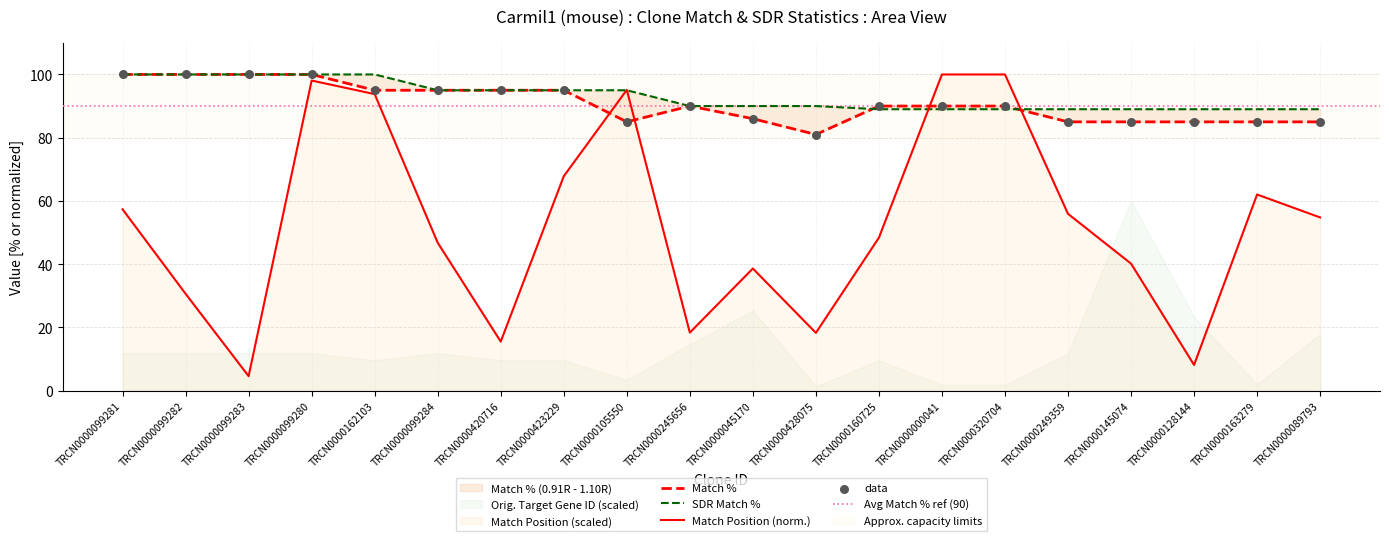

What is the total value across all series at TRCN0000423229?

257.8